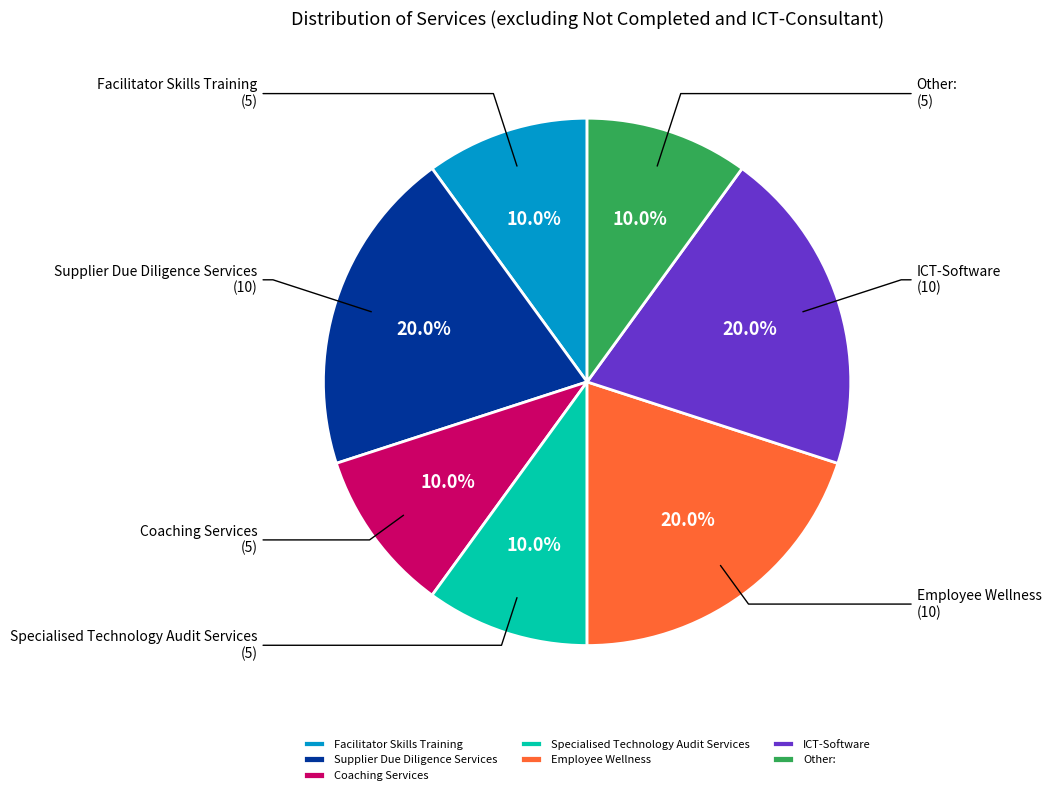

Is the sum of Facilitator Skills Training and Coaching Services greater than half?

No